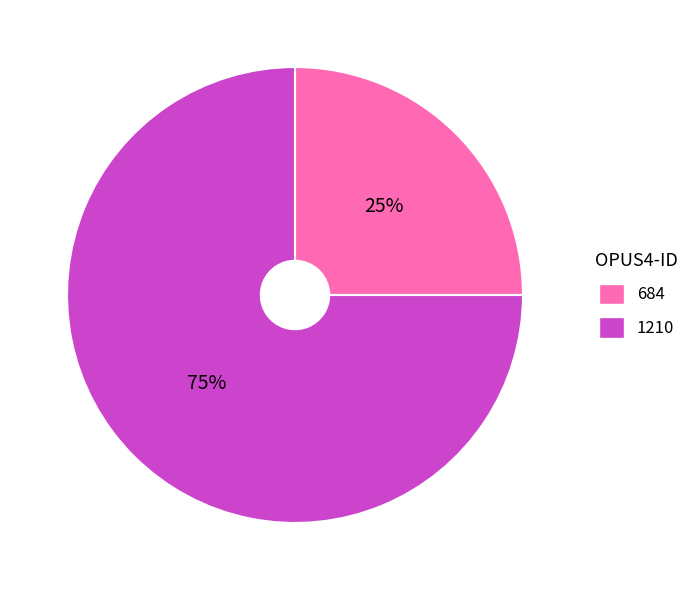

To the nearest percent, what percentage of the pie is 684?

25%